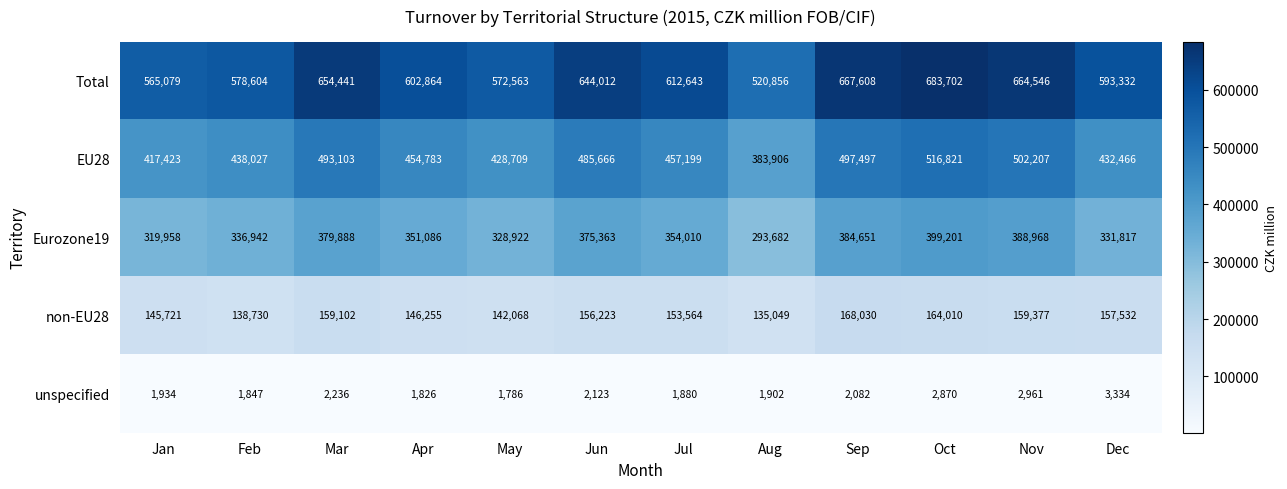

What value does the EU28 series have at Jan, to the nearest 100?

417400